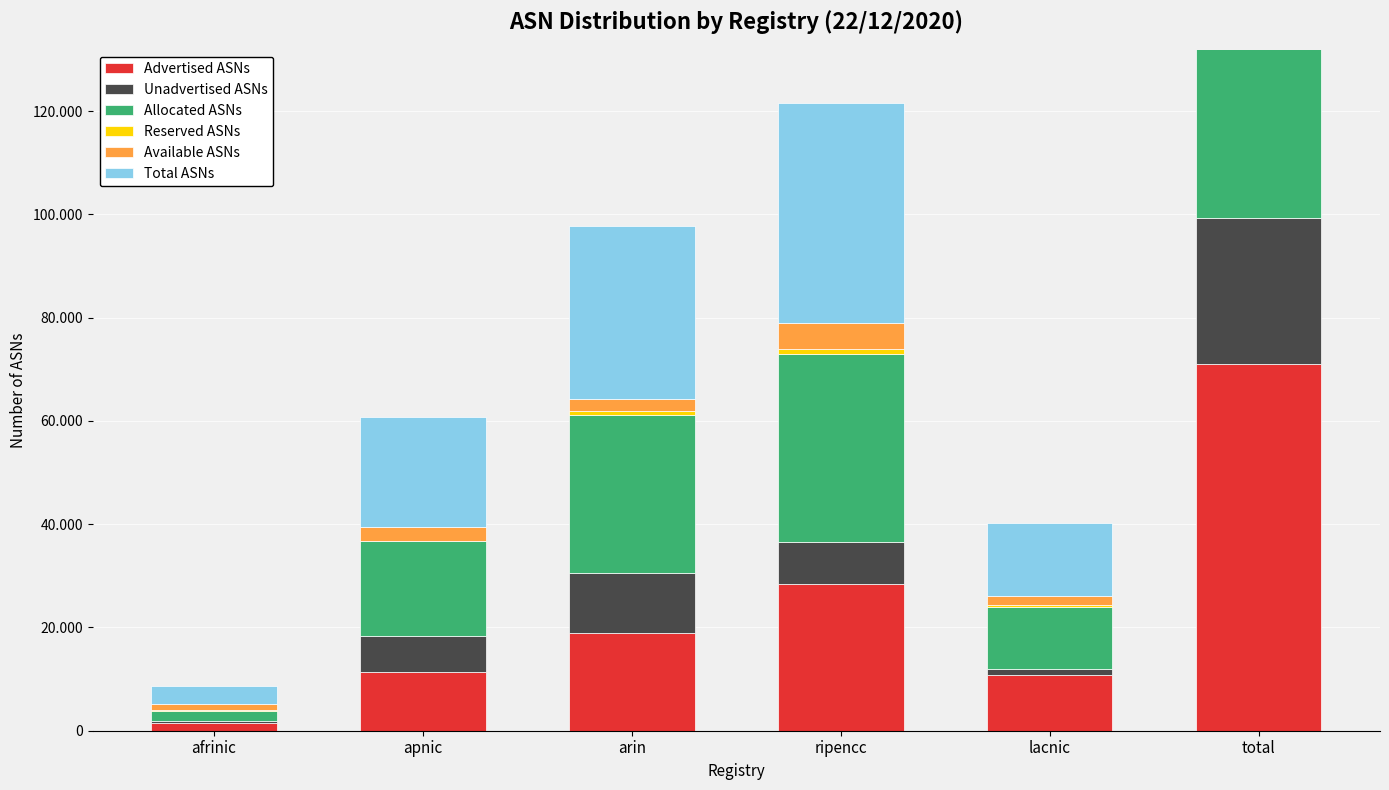

Reading right to left, transcribe all the data shown in this chart.

Advertised ASNs: total=70949	lacnic=10817	ripencc=28357	arin=18925	apnic=11408	afrinic=1442
Unadvertised ASNs: total=28410	lacnic=1208	ripencc=8121	arin=11630	apnic=6978	afrinic=473
Allocated ASNs: total=99359	lacnic=12025	ripencc=36478	arin=30555	apnic=18386	afrinic=1915
Reserved ASNs: total=2222	lacnic=283	ripencc=876	arin=815	apnic=0	afrinic=248
Available ASNs: total=13104	lacnic=1771	ripencc=5175	arin=2238	apnic=2757	afrinic=1163
Total ASNs: total=114685	lacnic=14079	ripencc=42529	arin=33608	apnic=21143	afrinic=3326